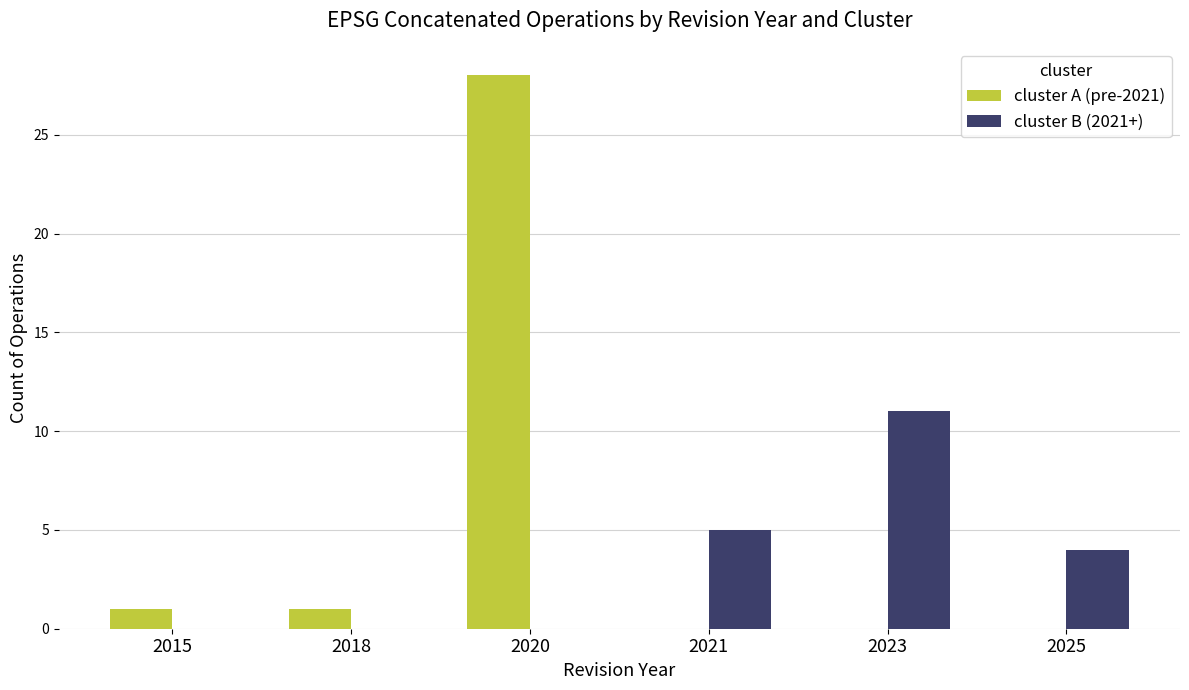

Between 2015 and 2021, which series saw the biggest shift?

cluster B (2021+)